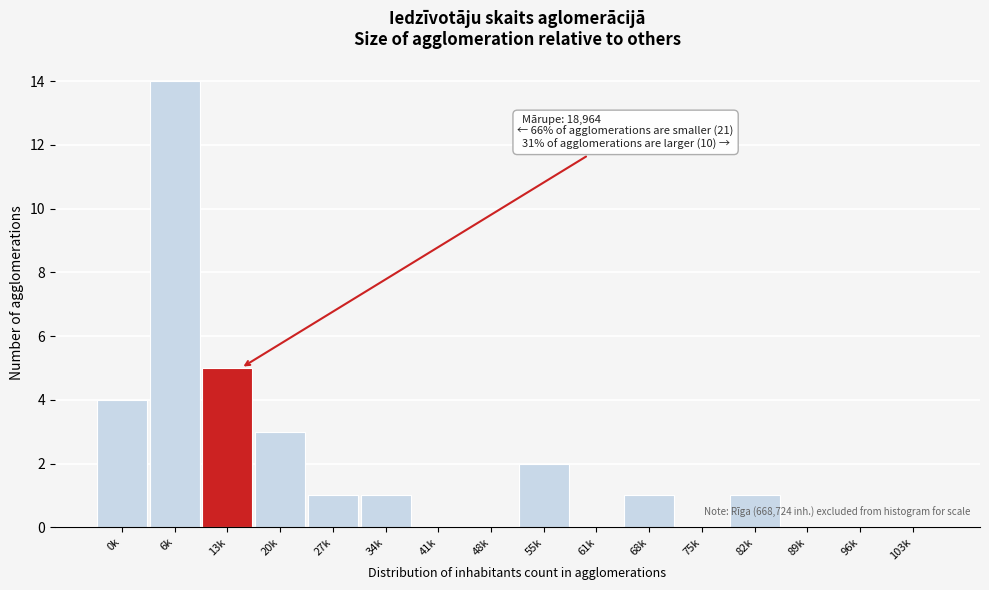

Reading left to right, transcribe all the data shown in this chart.

0k=4	6k=14	13k=5	20k=3	27k=1	34k=1	41k=0	48k=0	55k=2	61k=0	68k=1	75k=0	82k=1	89k=0	96k=0	103k=0